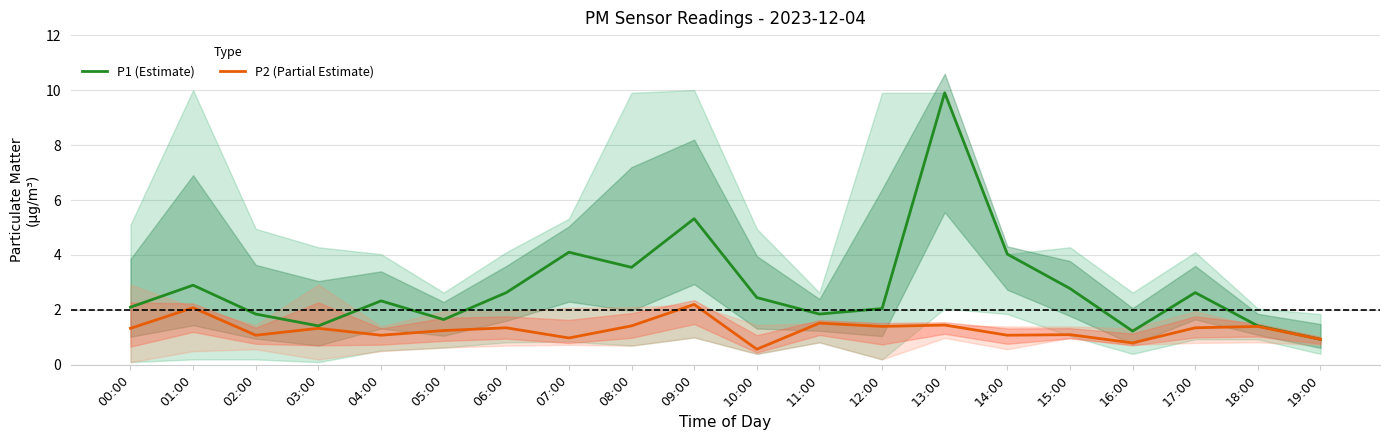

Where does the P1 (Estimate) series first go above 2?

00:00